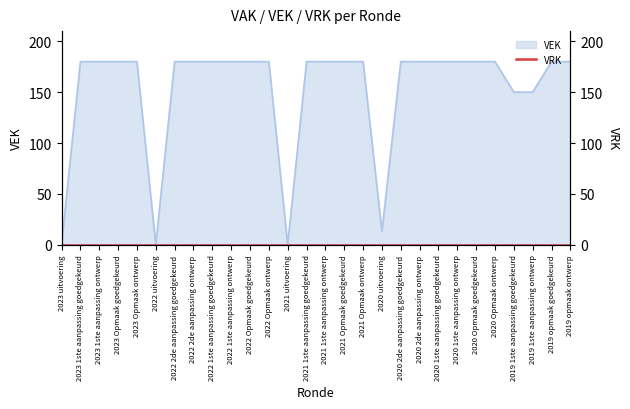

Between 2020 Opmaak goedgekeurd and 2019 1ste aanpassing goedgekeurd, which is larger?

2020 Opmaak goedgekeurd